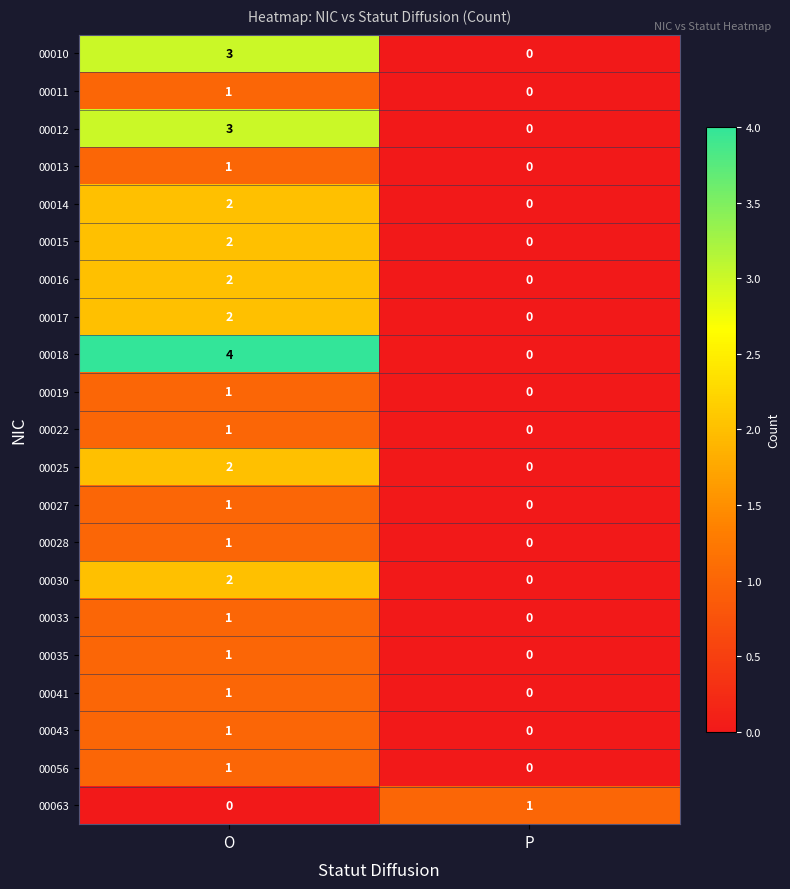

What is the greatest value displayed?

4